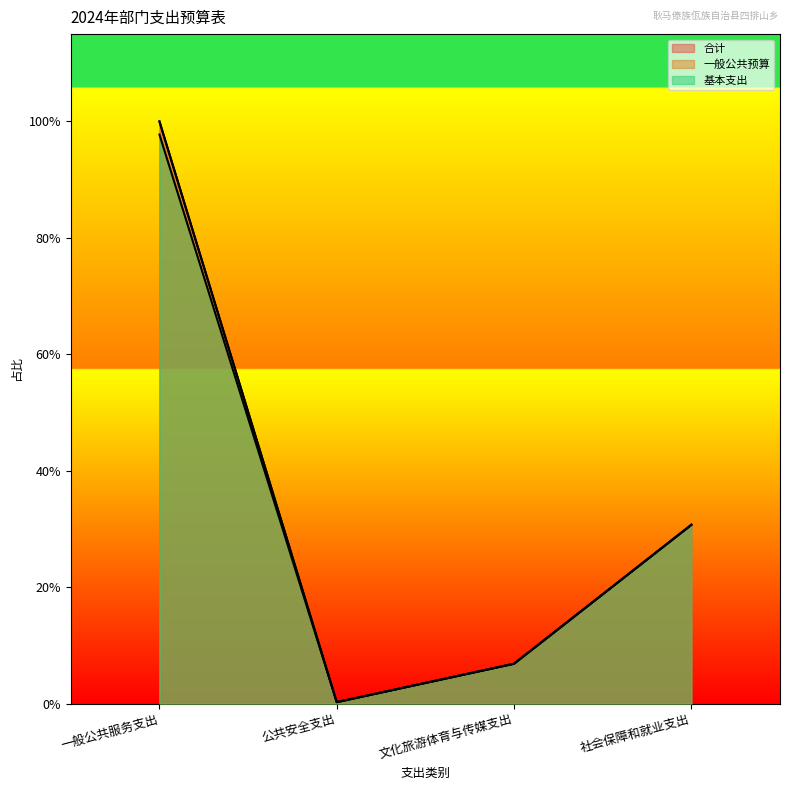

Rank the series by their maximum value, from lowest to highest.

基本支出, 合计, 一般公共预算